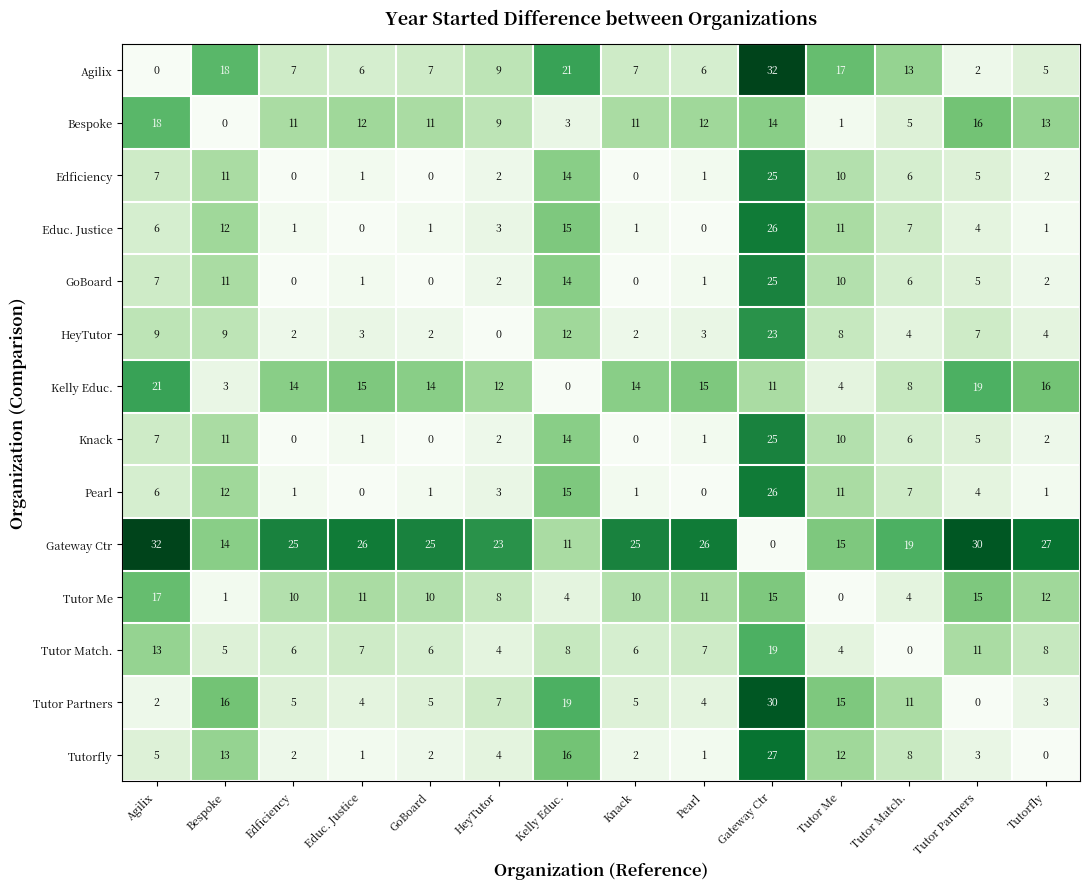

Where is Agilix nearest to the value 16?

Tutor Me